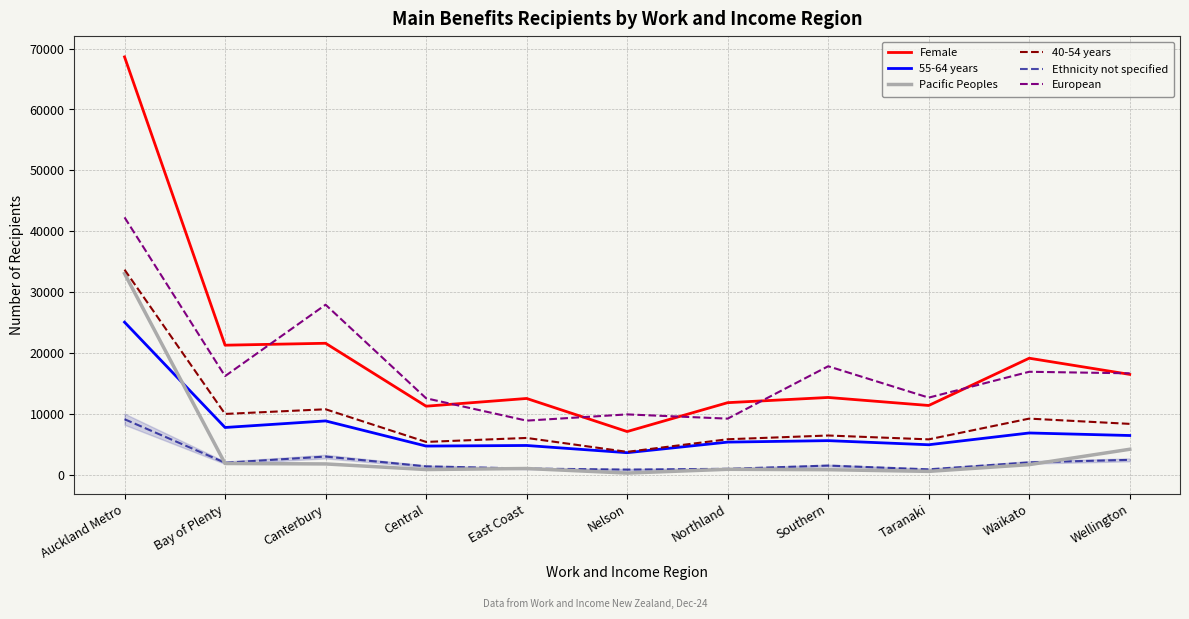

Between Bay of Plenty and Taranaki, which series saw the biggest shift?

Female